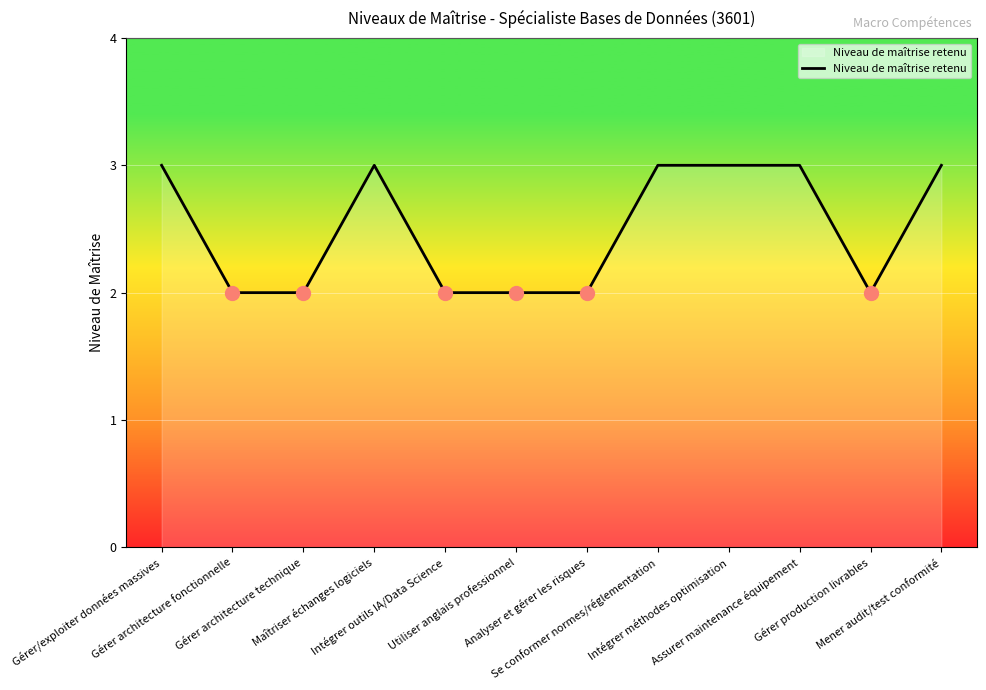

What is the change in value from Maîtriser échanges logiciels to Intégrer outils IA/Data Science?

-1